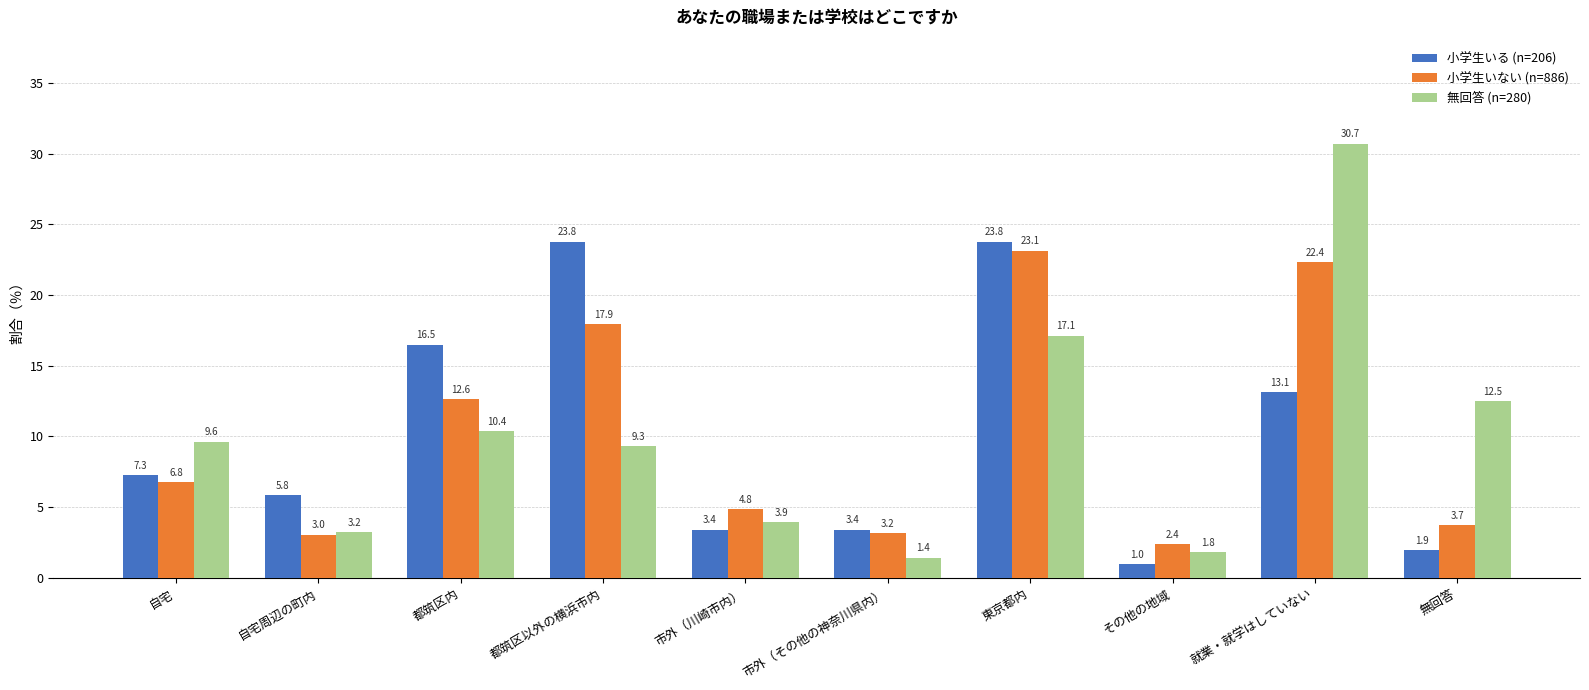

How many data points in 小学生いない (n=886) are above 6?

5